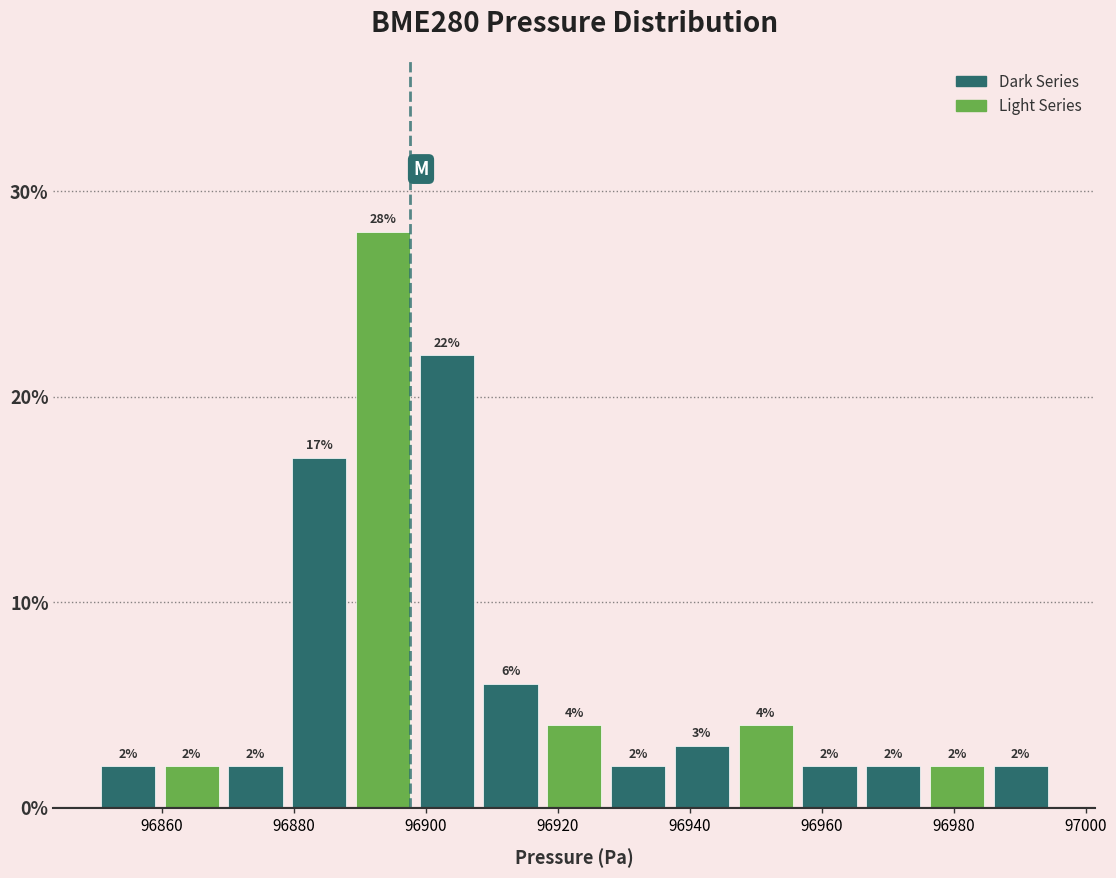

How tall is the bar that spans 96956 to 96966 on the x-axis? The bar edges are not printed on the chart, so give them approximately, as read against the axis.

2